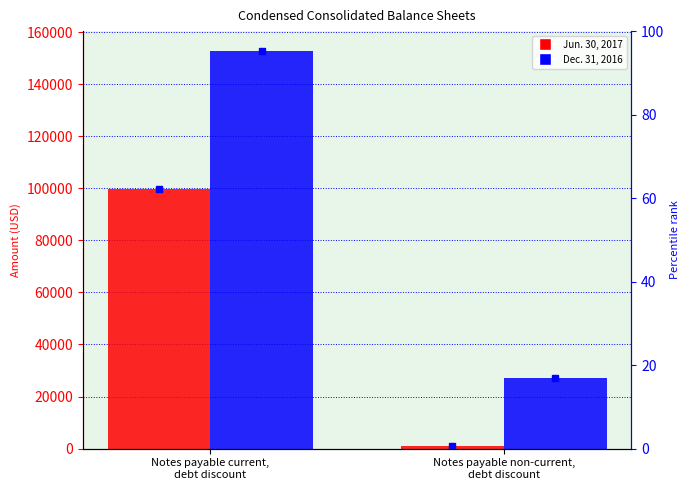

The value of Jun. 30, 2017 at Notes payable current,
debt discount is 39961. True or false?

False